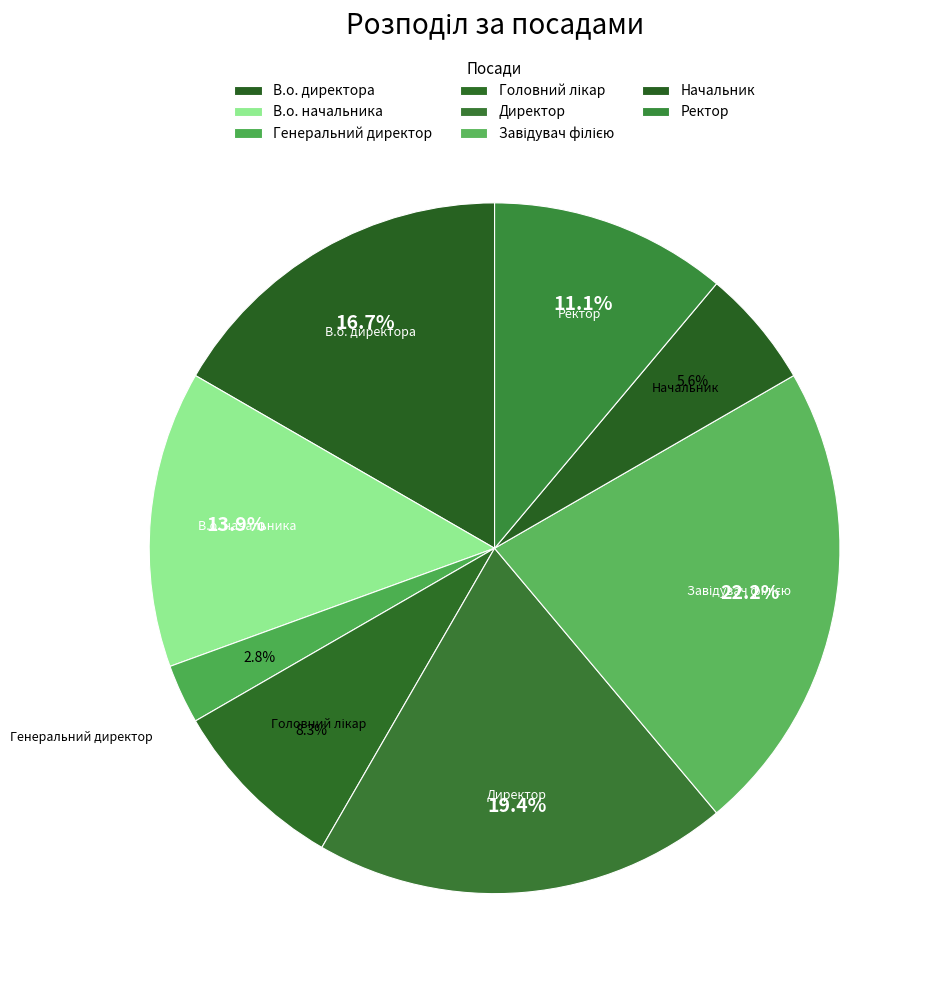

What percentage do Ректор and Начальник together represent?

16.7%